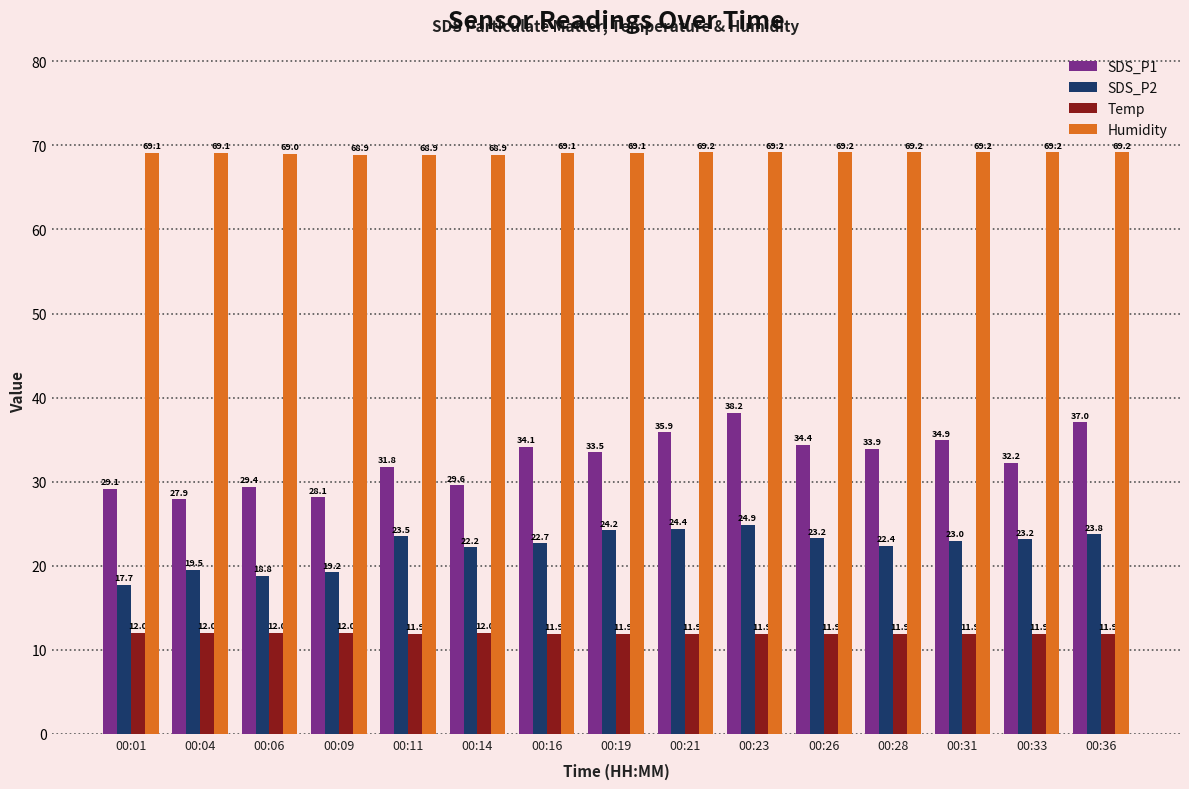

What is the maximum value for Humidity?

69.2